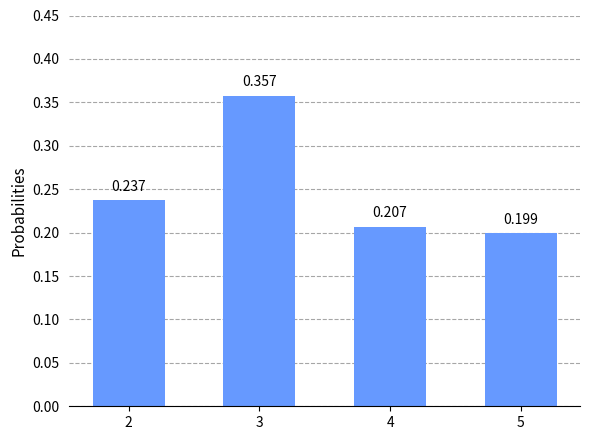

Rank the categories by value from lowest to highest.

5, 4, 2, 3